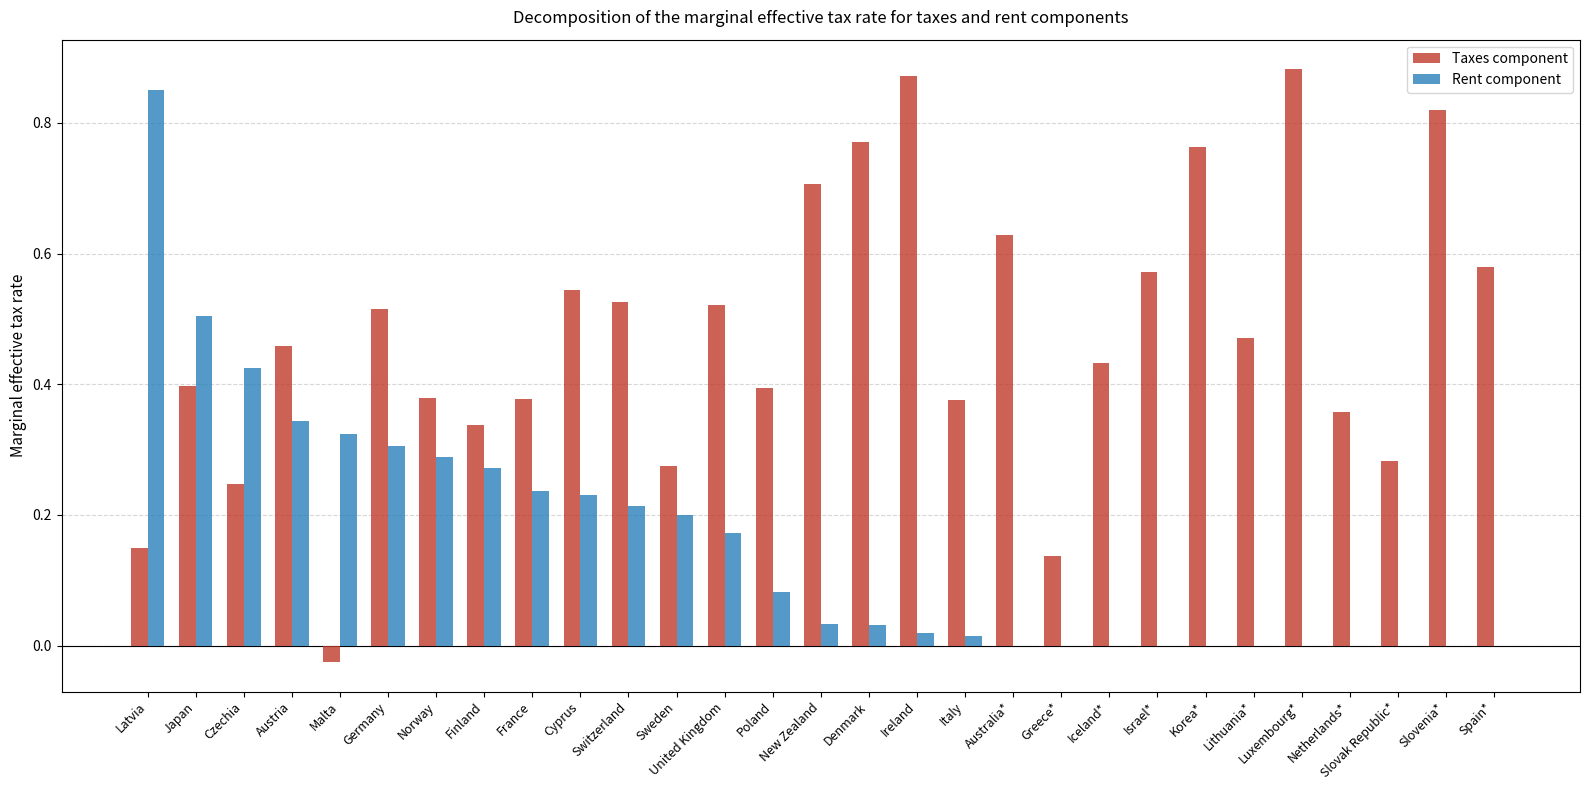

The Rent component series shows 0.0 at Australia*. True or false?

True